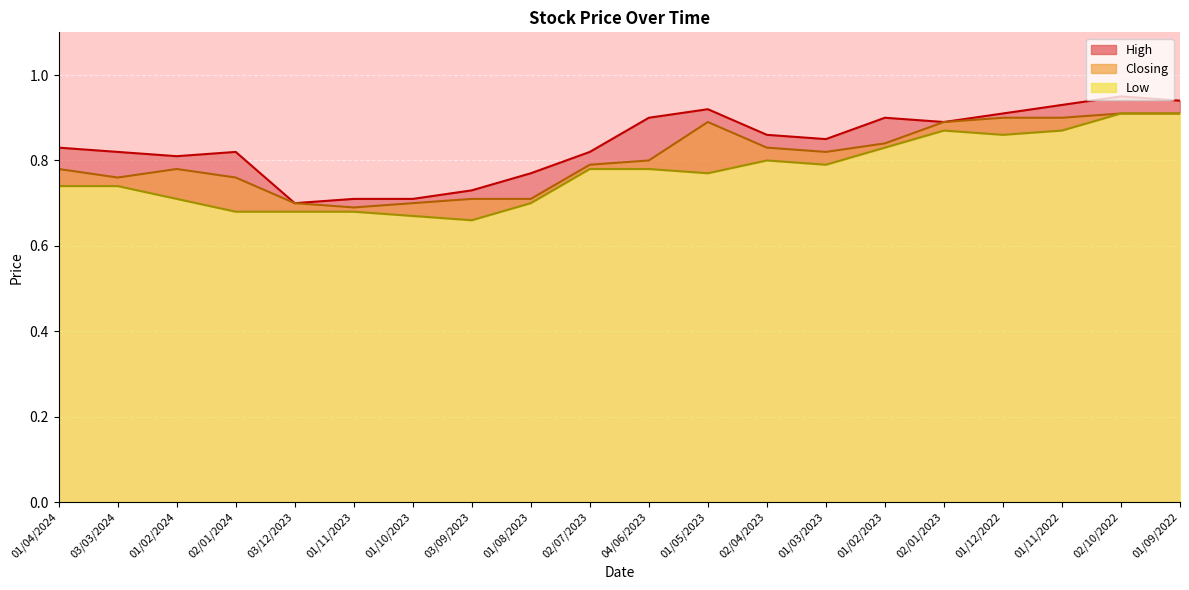

How many interior local valleys does the Low series have?

4